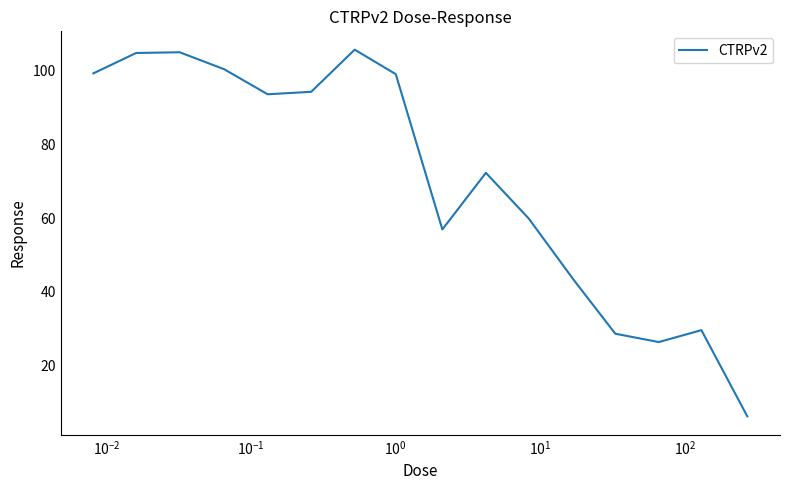

What is the maximum value shown in the chart?

105.7